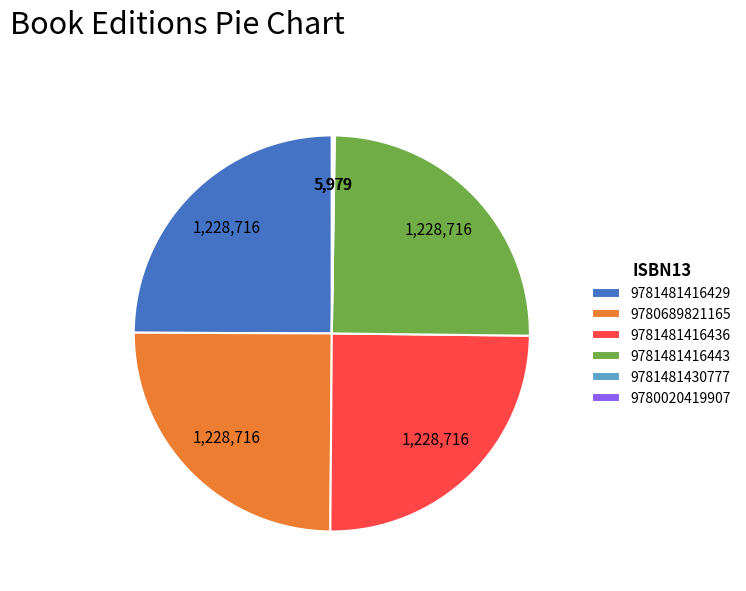

Is 9781481416429 the majority of the pie?

No